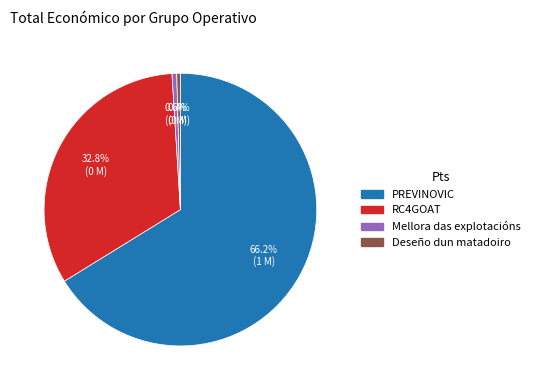

Count the number of slices in the pie.

4